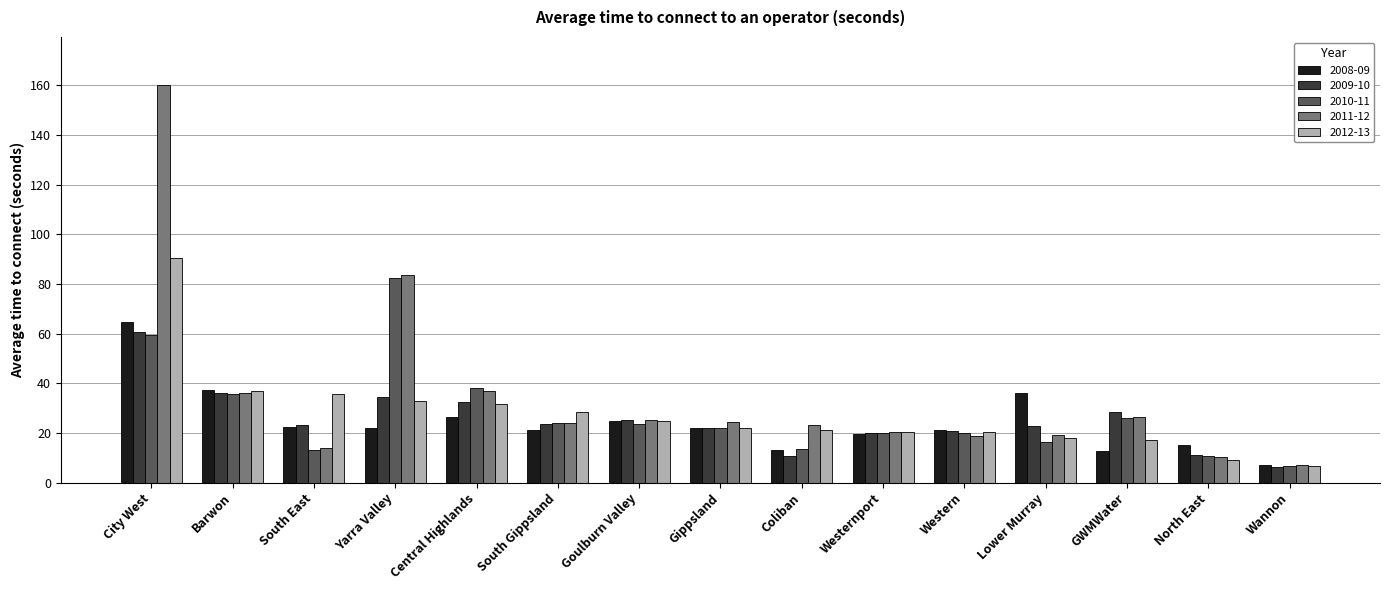

What is the difference between the maximum and minimum values in the 2010-11 series?

75.4